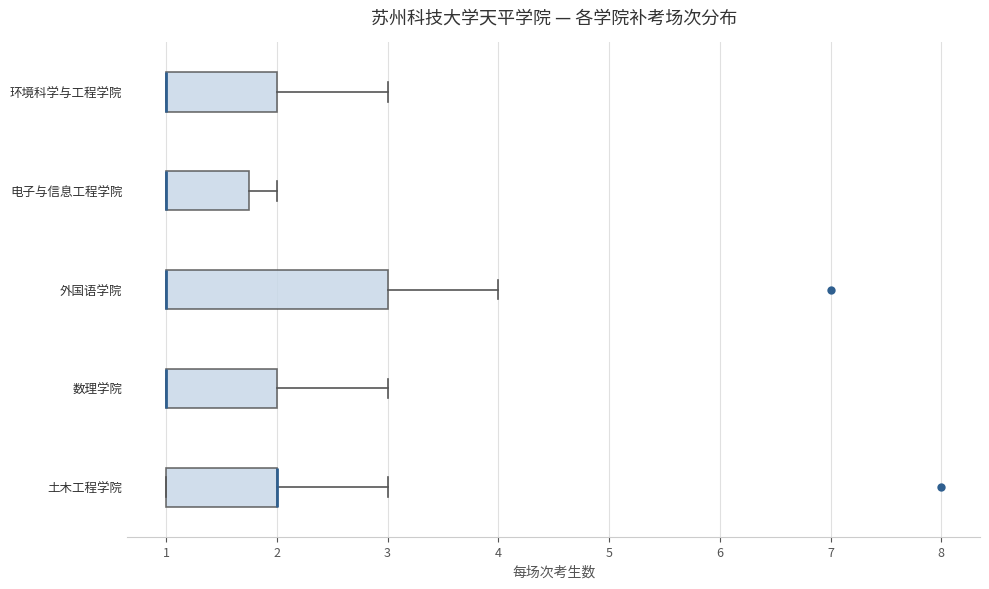

Comparing the boxes themselves (not the whiskers), which one is the widest?

外国语学院